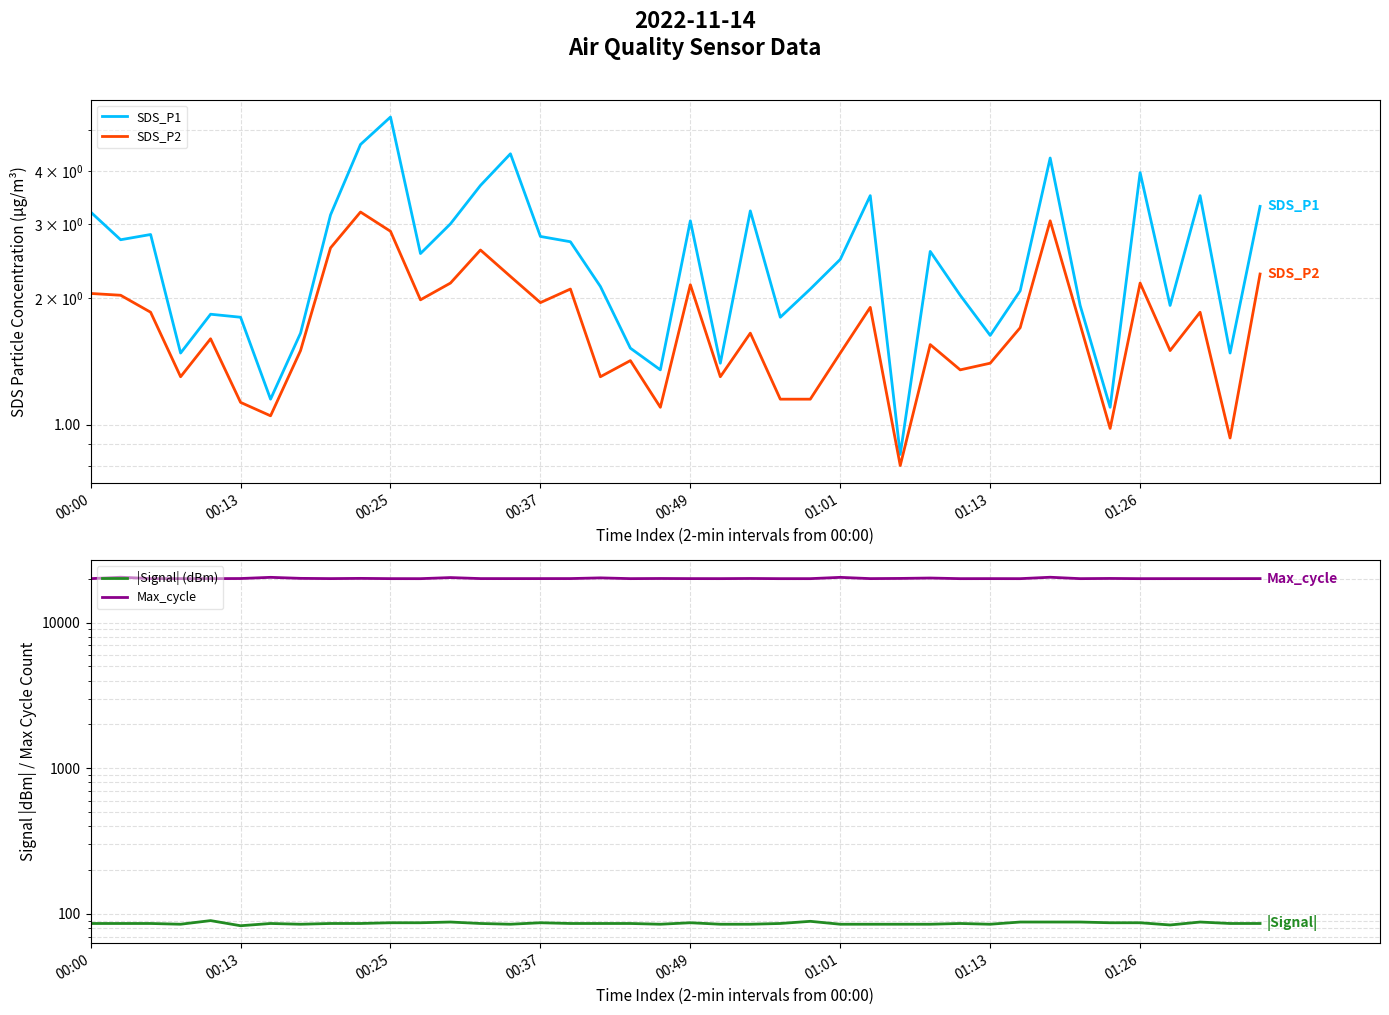

What is the greatest value displayed?

20479.0